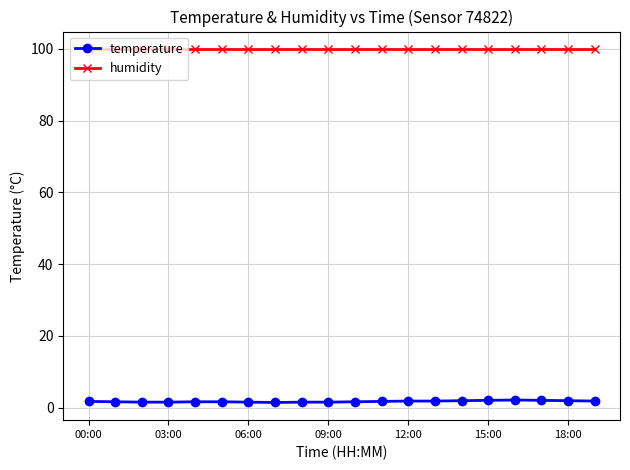

What is the minimum value for humidity?

99.9